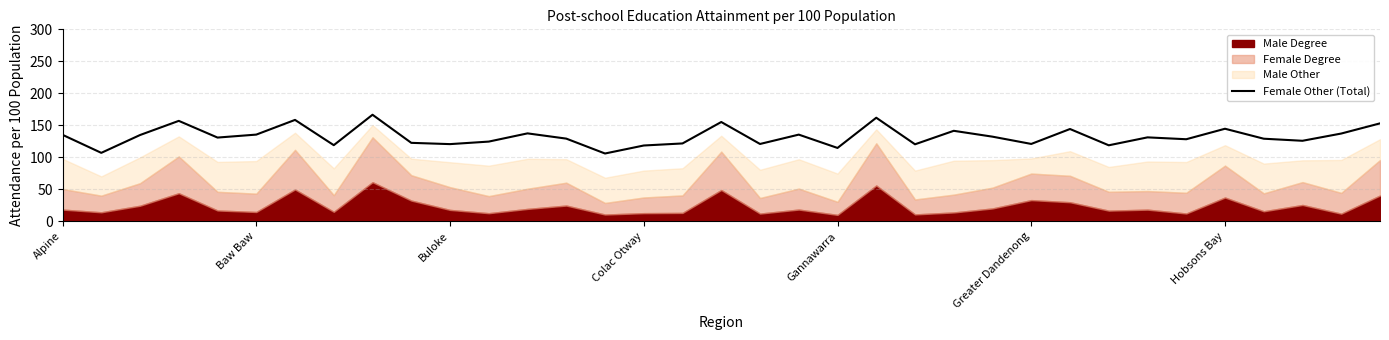

How many lines are shown in the chart?

1